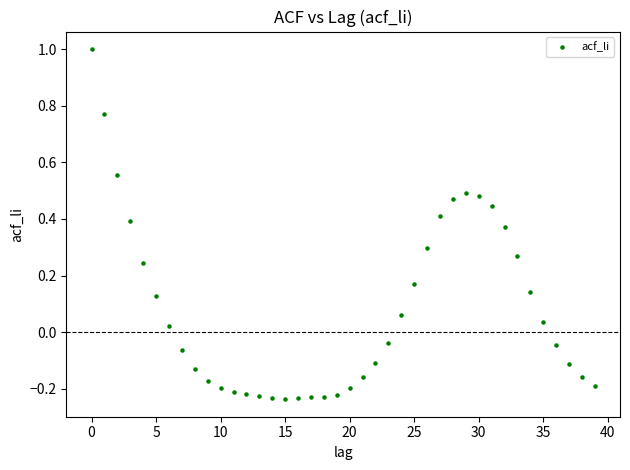

What is the range of Y values (max minus min)?

1.2